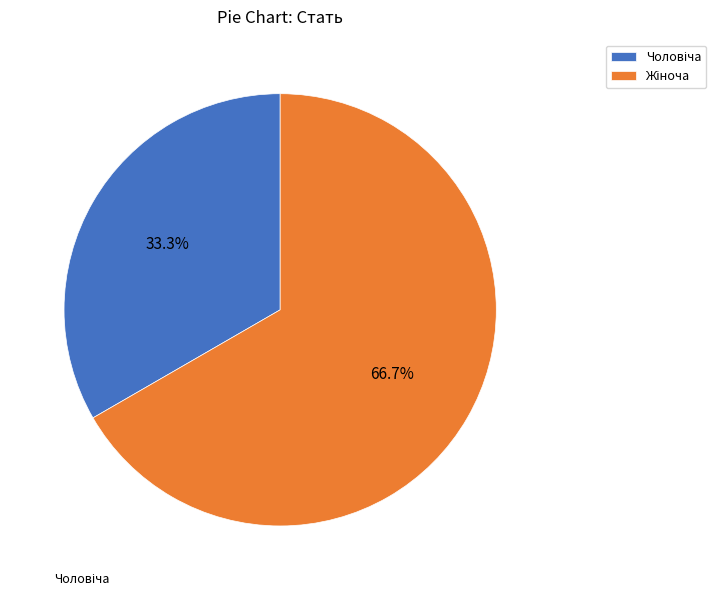

Is there any slice that represents more than half of the pie?

Yes